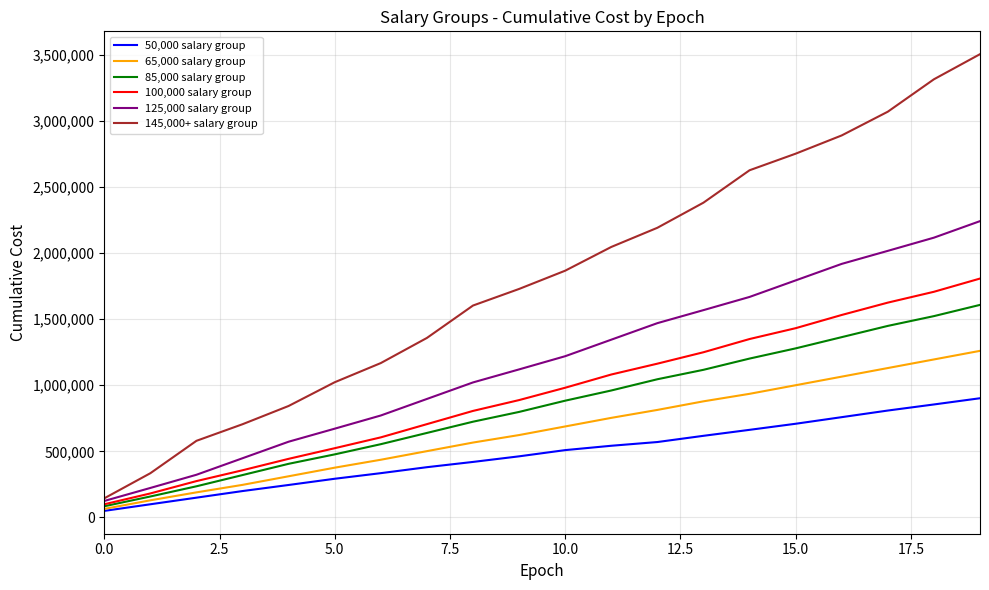

Reading right to left, transcribe all the data shown in this chart.

50,000 salary group: 901918	854898	808910	758910	708910	662922	617756	570736	542534	509628	462608	420293	380489	335323	293008	245988	200000	150000	100000	50000
65,000 salary group: 1260317	1195317	1130317	1065317	1000317	935317	878612	813612	753511	688511	623511	566806	501806	436806	376806	311806	246806	190101	130000	65000
85,000 salary group: 1607972	1522972	1449040	1364040	1279040	1201933	1116933	1045559	960559	883452	798452	724520	639520	554520	477413	406039	321039	236039	158932	85000
100,000 salary group: 1807061	1707061	1625102	1531726	1431726	1349767	1249767	1163363	1081404	981404	888028	806069	706069	606069	524110	443698	357294	275335	181959	100000
125,000 salary group: 2241360	2116360	2016605	1918088	1793088	1668088	1568333	1469816	1344816	1219816	1120061	1021544	896544	771544	671789	573272	448272	323272	223517	125000
145,000+ salary group: 3504114	3314114	3069114	2889609	2751521	2626076	2381076	2191076	2046076	1866571	1728483	1603038	1358038	1168038	1023038	843533	705445	580000	335000	145000